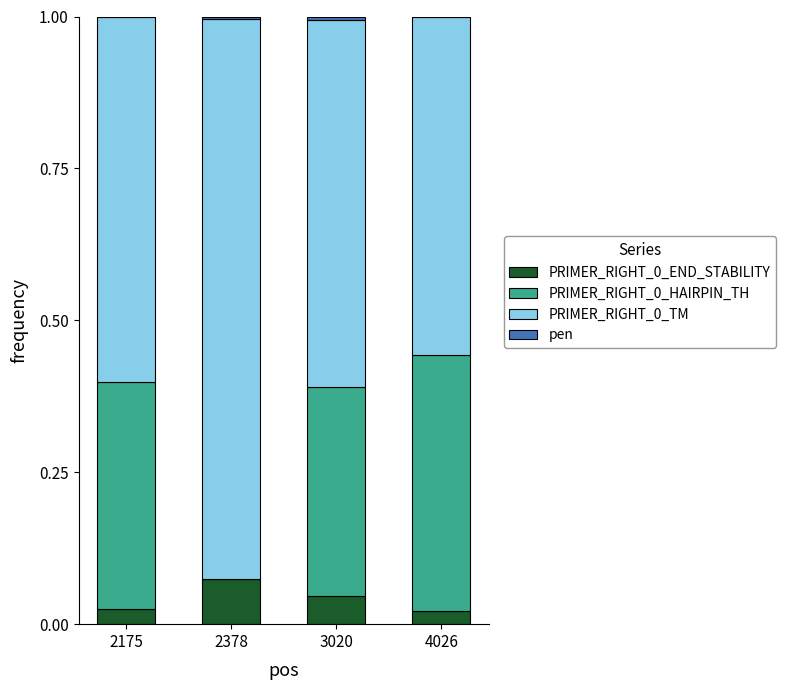

Is it true that PRIMER_RIGHT_0_END_STABILITY equals 0.0 at 2175?

True